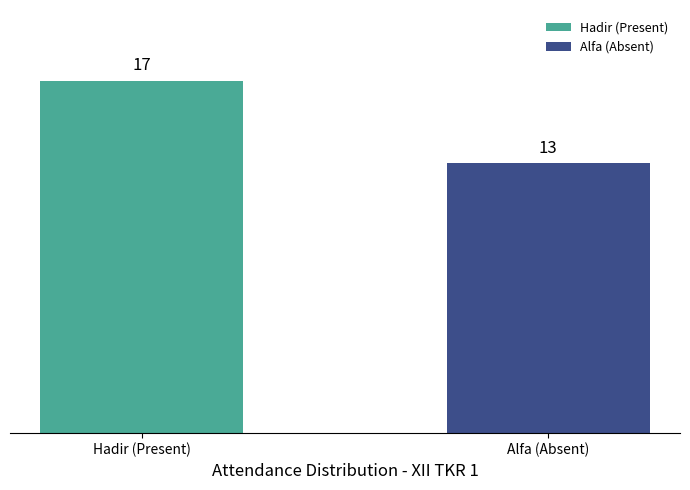

What is the label of the 1st bar from the right?

Alfa (Absent)